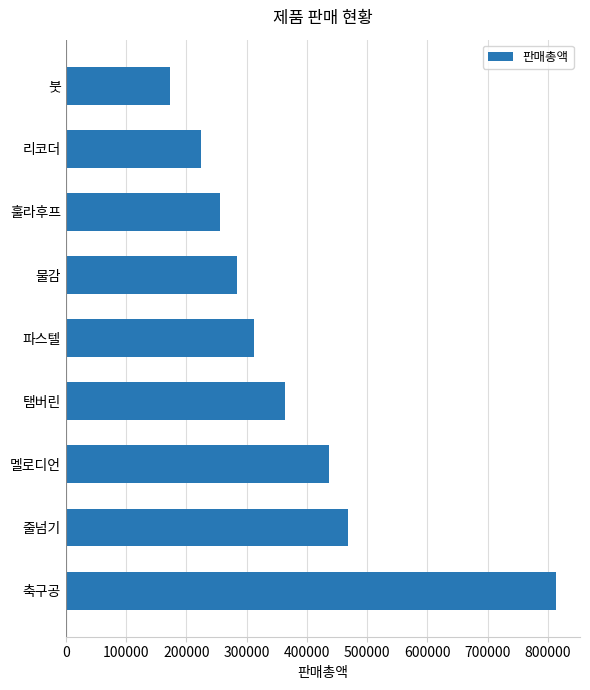

Rank the categories by value from highest to lowest.

축구공, 줄넘기, 멜로디언, 탬버린, 파스텔, 물감, 훌라후프, 리코더, 붓